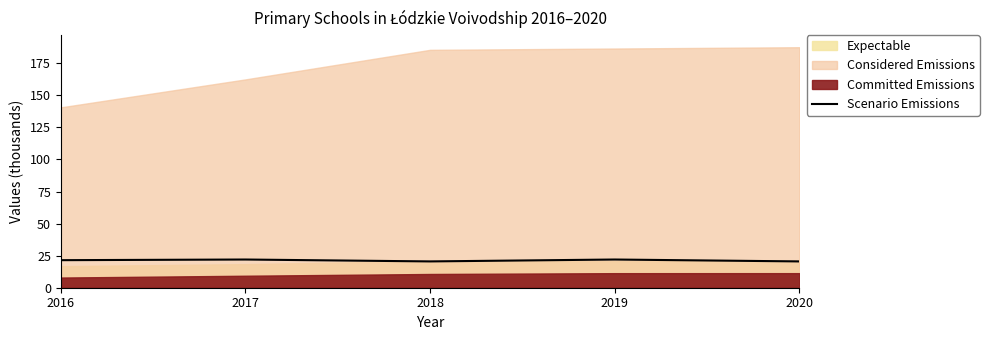

The chart shows a value of 20.5 at 2018. True or false?

True